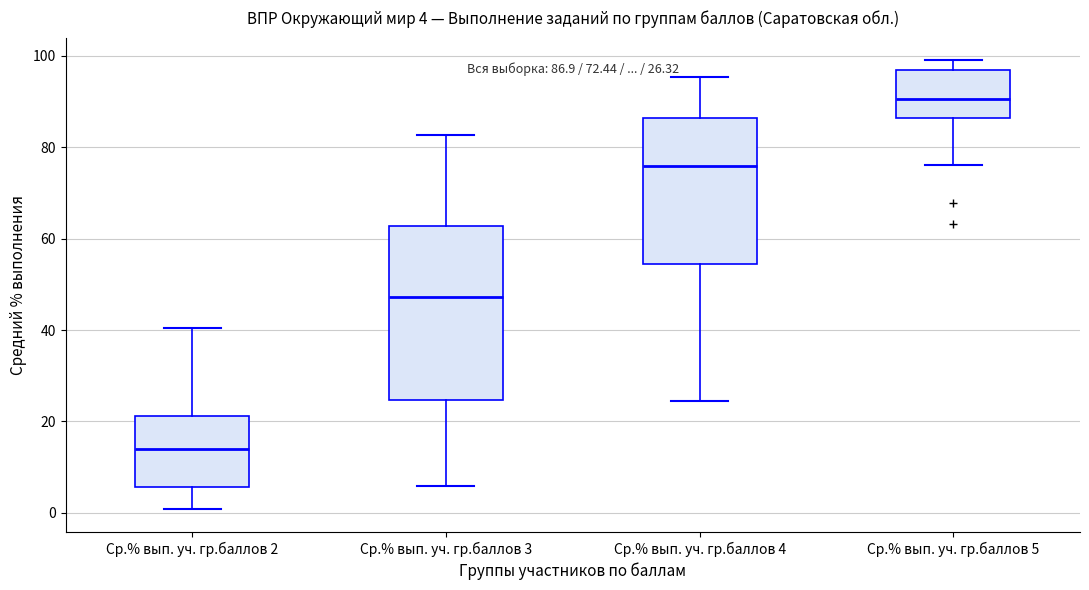

Comparing the boxes themselves (not the whiskers), which one is the tallest?

Ср.% вып. уч. гр.баллов 3